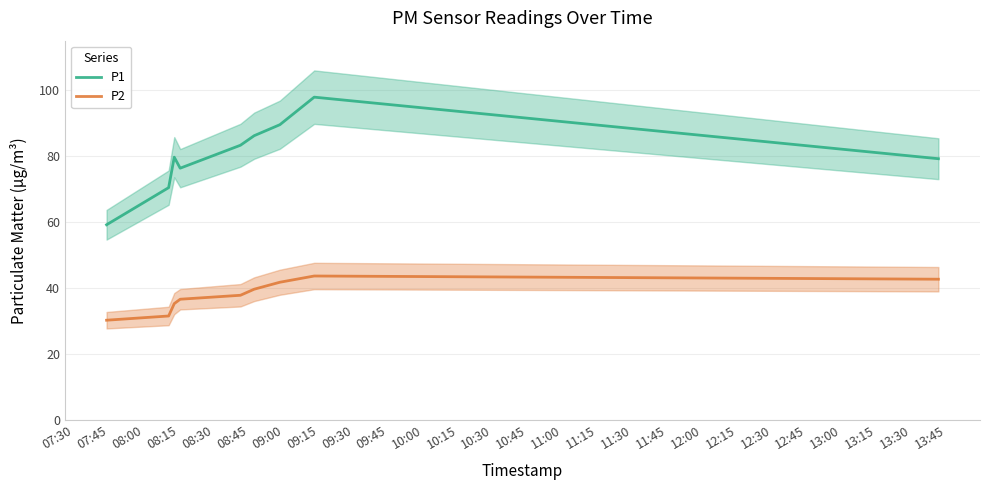

True or false: P1 and P2 cross at least once.

False